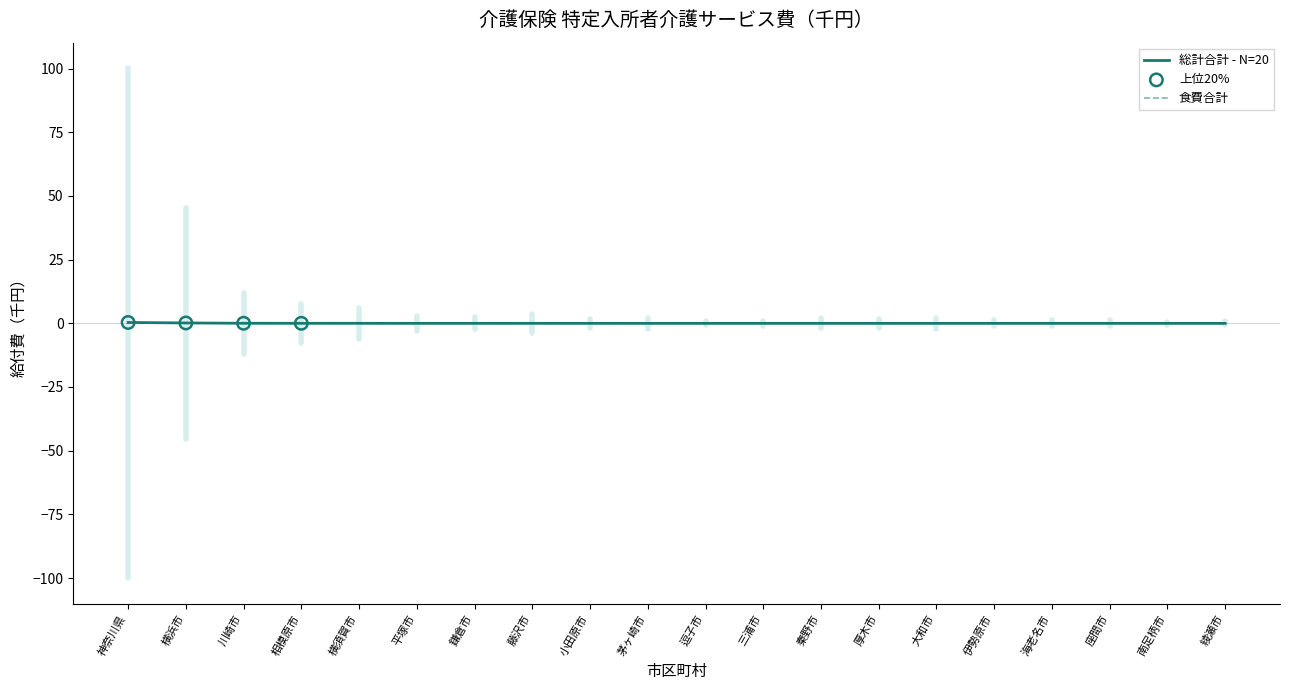

The 総計合計 - N=20 series shows -0.0 at 茅ヶ崎市. True or false?

True